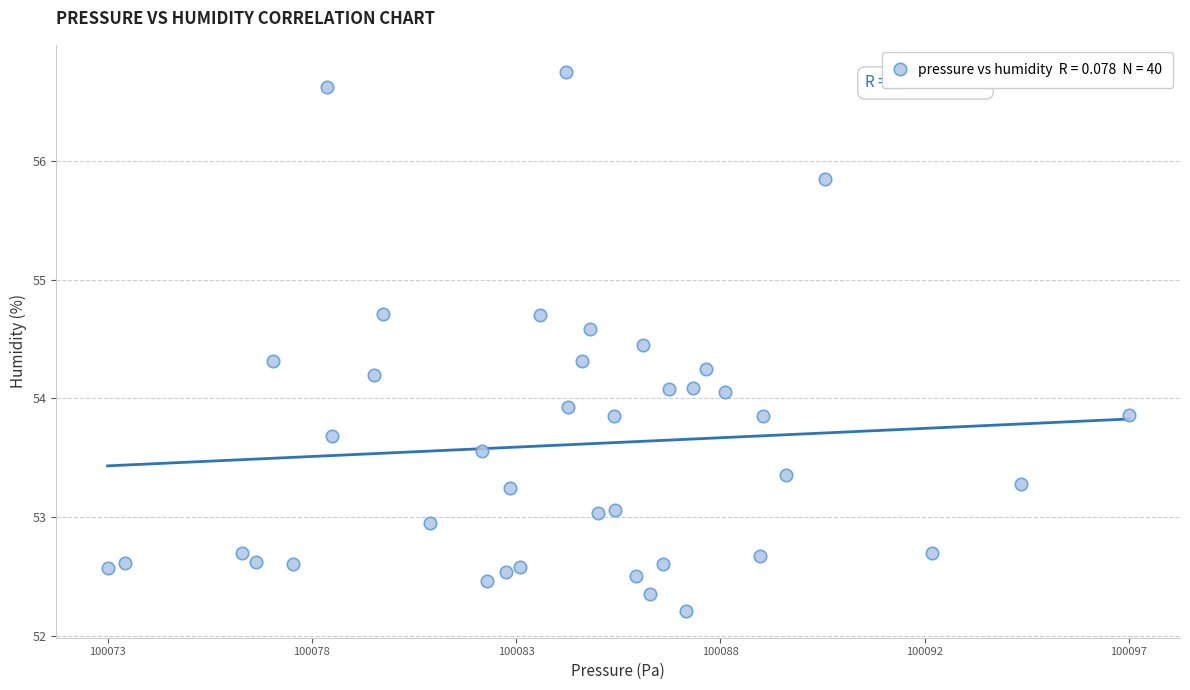

What is the range of Y values (max minus min)?

4.5